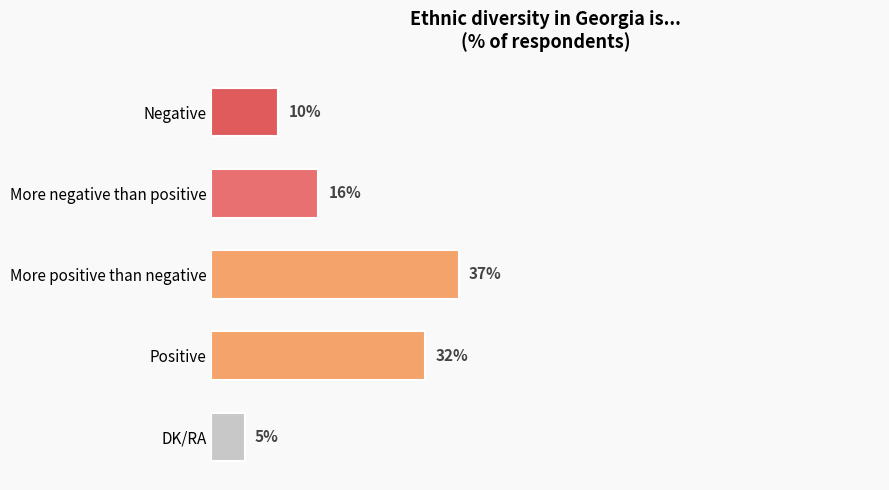

Which label corresponds to the smallest value in the chart?

DK/RA